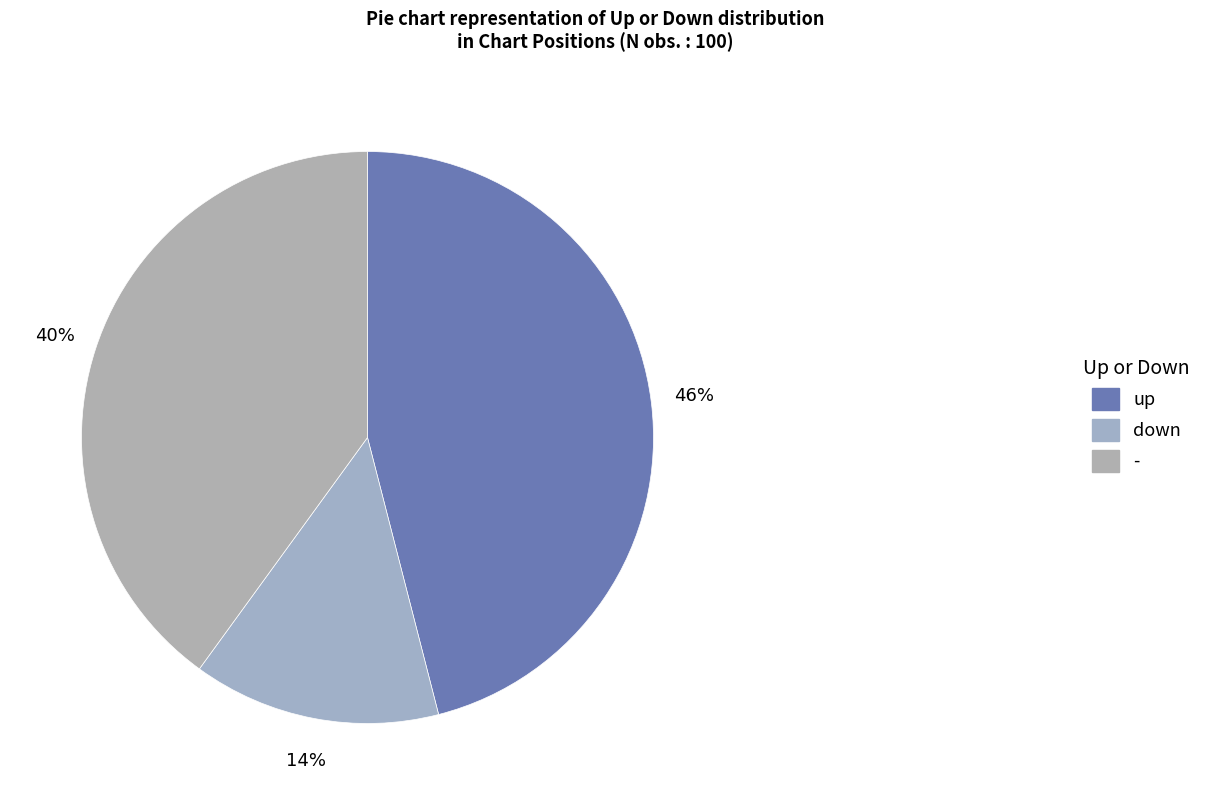

How many slices are in this pie chart?

3